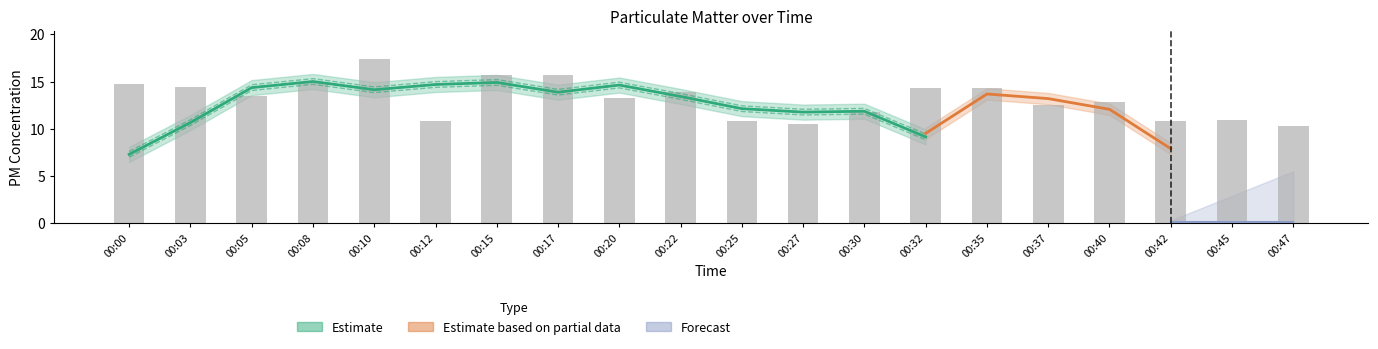

What is the difference between the maximum and second lowest values?

6.9